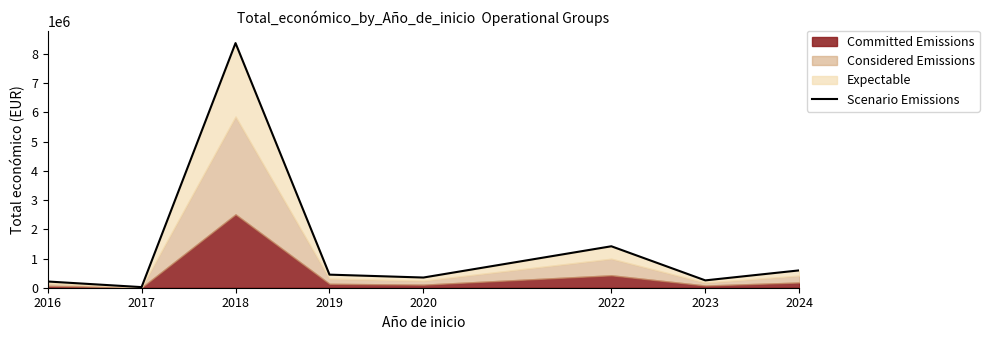

What is the minimum value shown in the chart?

20840